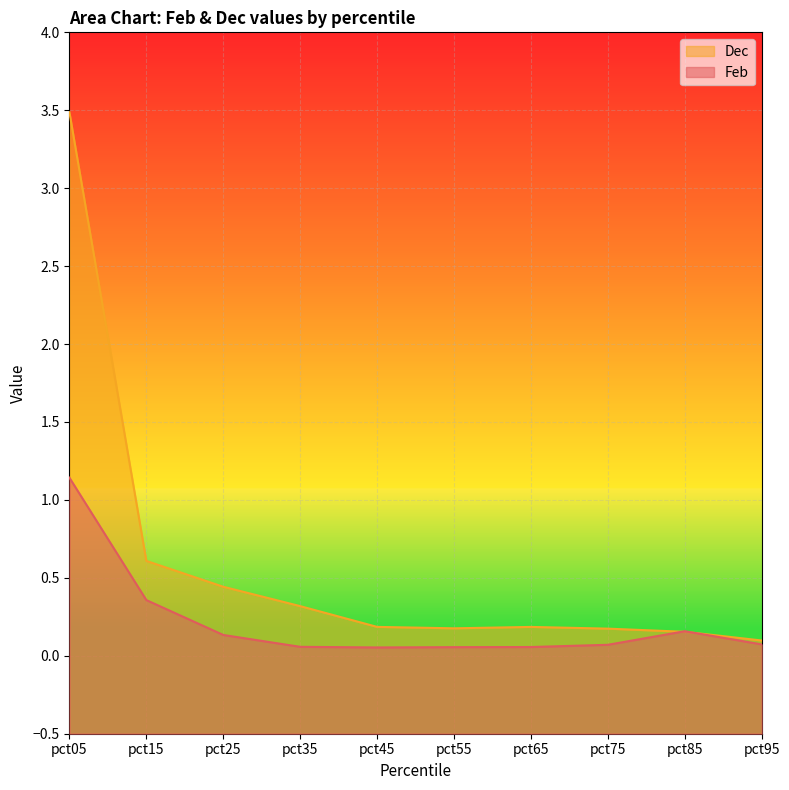

What is the sum of the Dec values at pct95 and pct15?

0.7